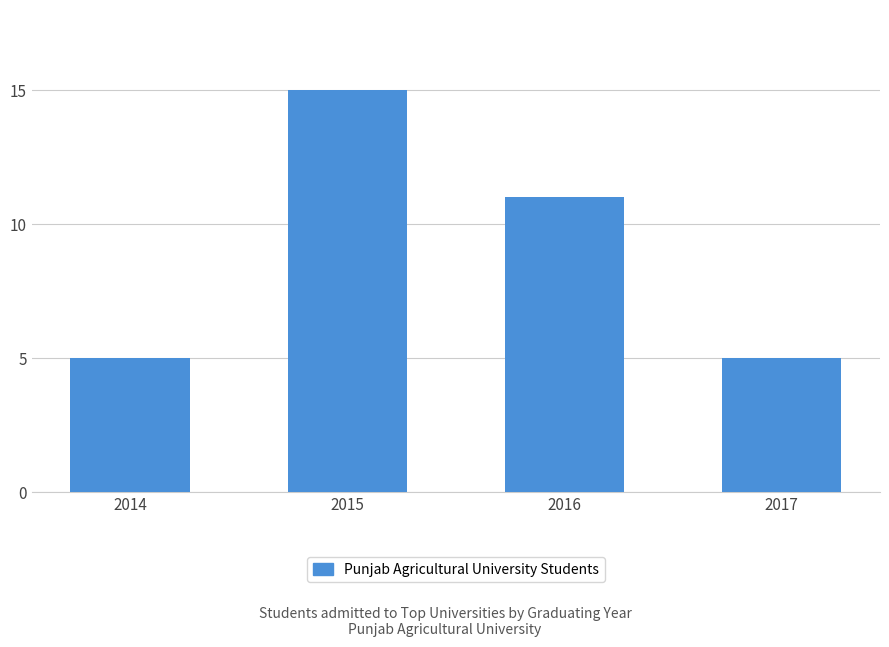

Between 2014 and 2016, which is larger?

2016